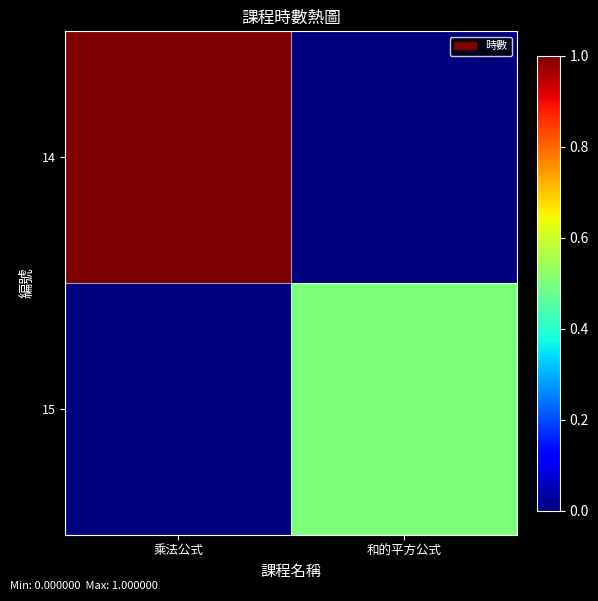

Reading left to right, what are all the values shown in this chart?

14: 乘法公式=1.0	和的平方公式=0.0
15: 乘法公式=0.0	和的平方公式=0.5